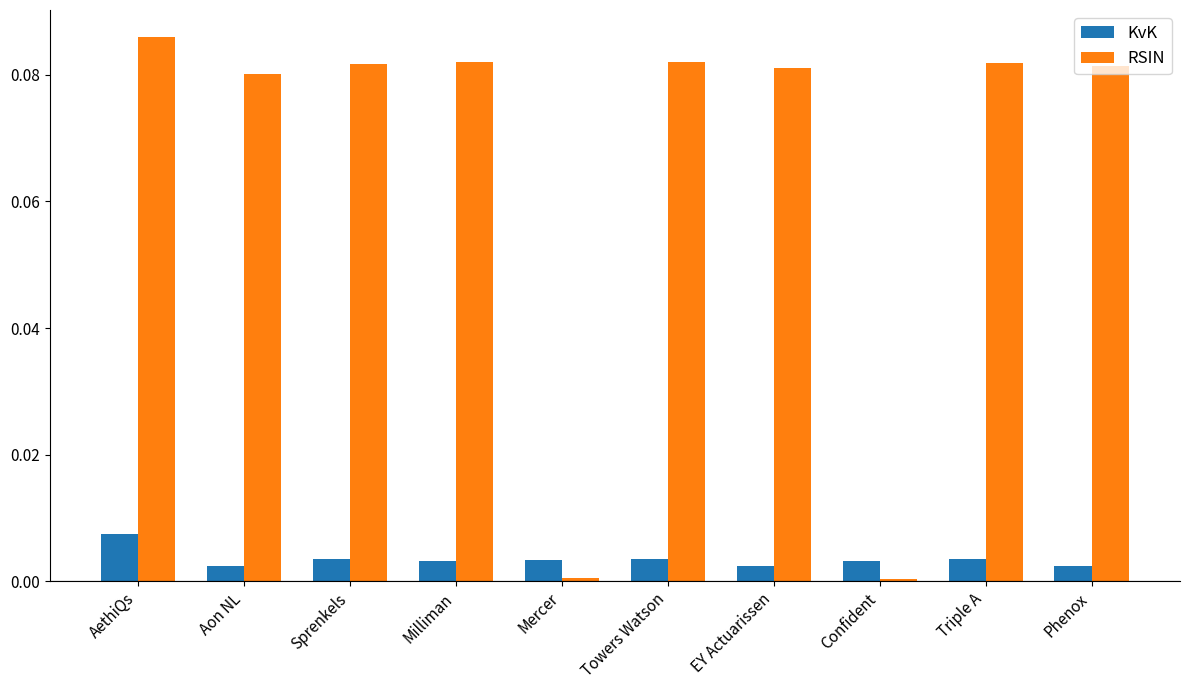

Which series has the widest spread of values?

RSIN